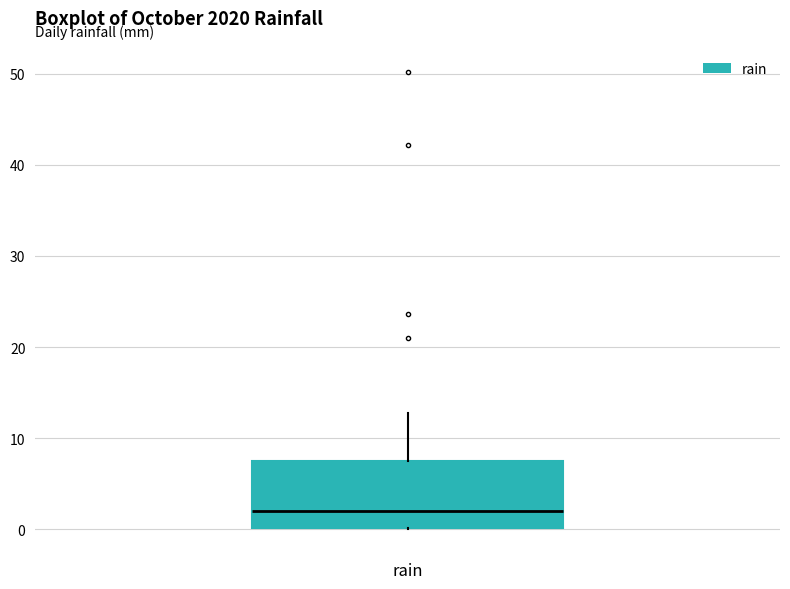

Transcribe this box plot: give where the median line is, the range the box spans, and where the two whiskers end, as read against the y-axis. The values are not printed on the chart, so give them approximately, as read against the axis.

median 2, box 0 to 8, whiskers 0 to 13